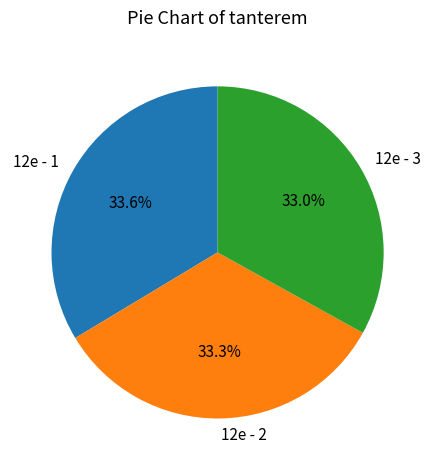

Do 12e - 2 and 12e - 1 together represent more than half of the pie?

Yes